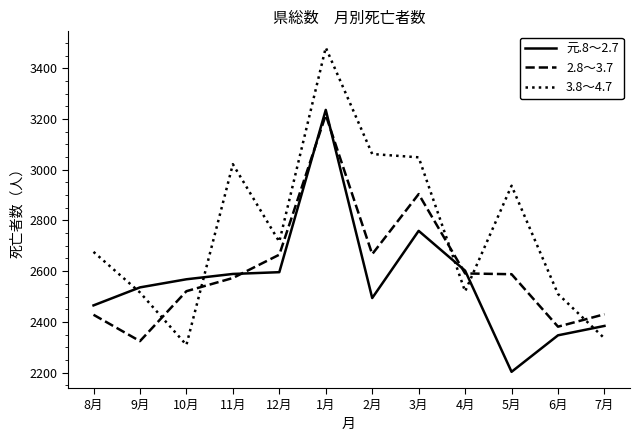

Which series ends up on top after the final intersection of 3.8～4.7 and 元.8～2.7?

元.8～2.7